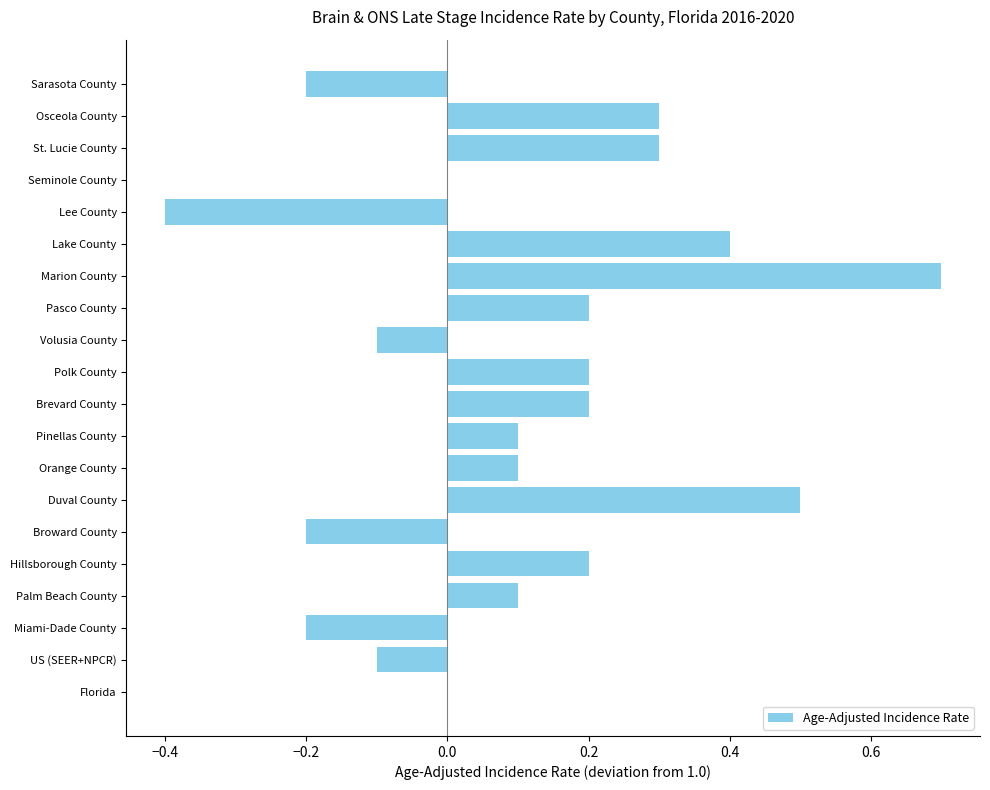

Reading bottom to top, extract all data points from this chart.

Florida=0.0	US (SEER+NPCR)=-0.1	Miami-Dade County=-0.2	Palm Beach County=0.1	Hillsborough County=0.2	Broward County=-0.2	Duval County=0.5	Orange County=0.1	Pinellas County=0.1	Brevard County=0.2	Polk County=0.2	Volusia County=-0.1	Pasco County=0.2	Marion County=0.7	Lake County=0.4	Lee County=-0.4	Seminole County=0.0	St. Lucie County=0.3	Osceola County=0.3	Sarasota County=-0.2